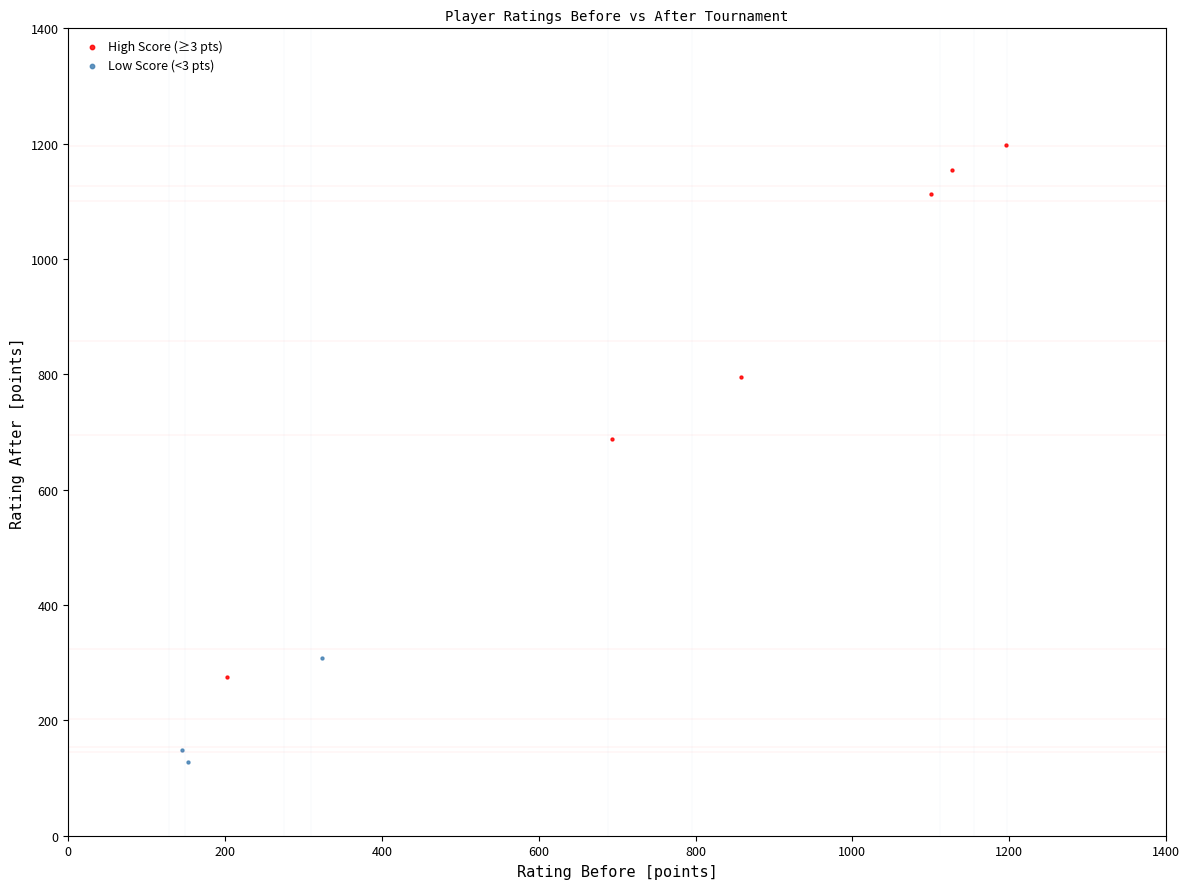

What are all the series names shown in the legend?

High Score (≥3 pts), Low Score (<3 pts)